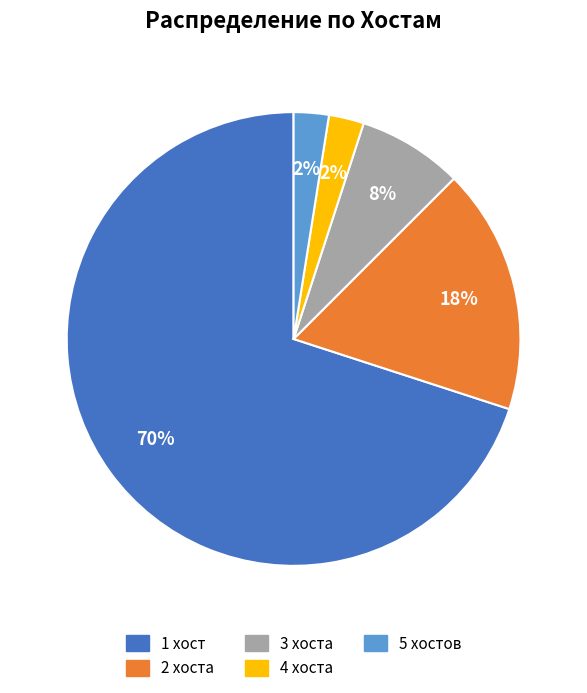

Is there any slice that represents more than half of the pie?

Yes